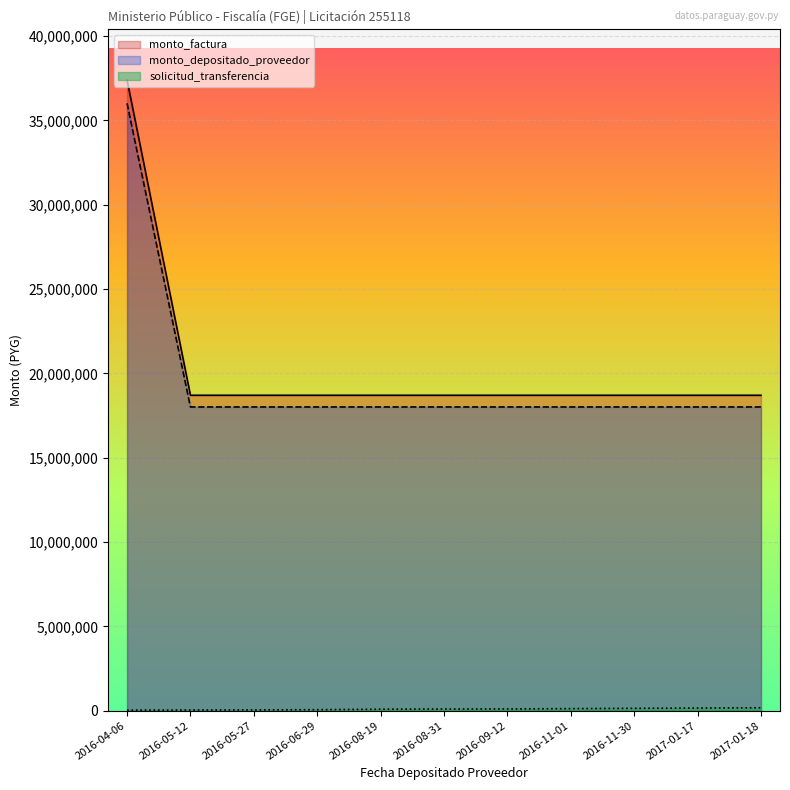

True or false: solicitud_transferencia has a value of 168575 at 2017-01-18.

True